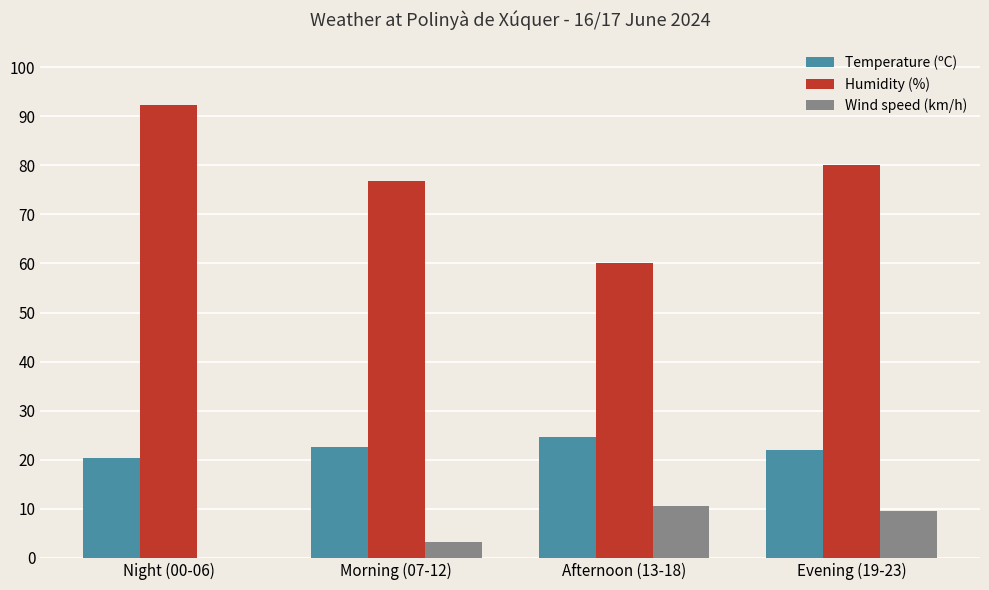

Which series has the largest total across all categories?

Humidity (%)